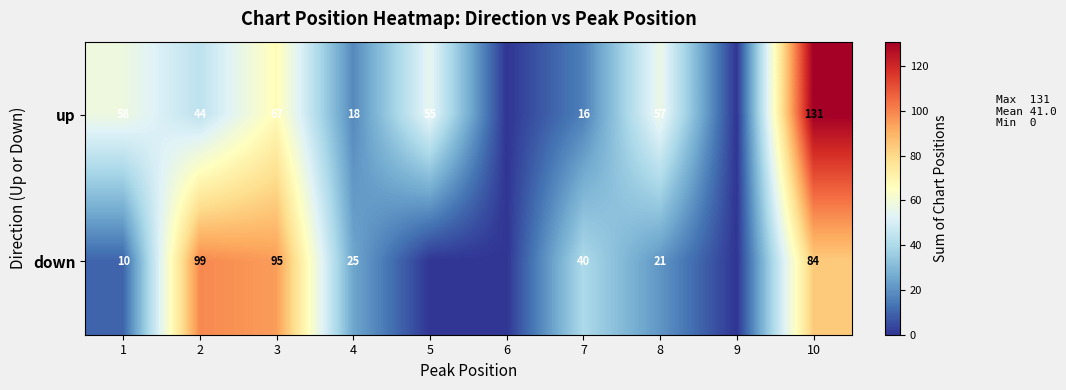

The value of up at 7 is 26. True or false?

False